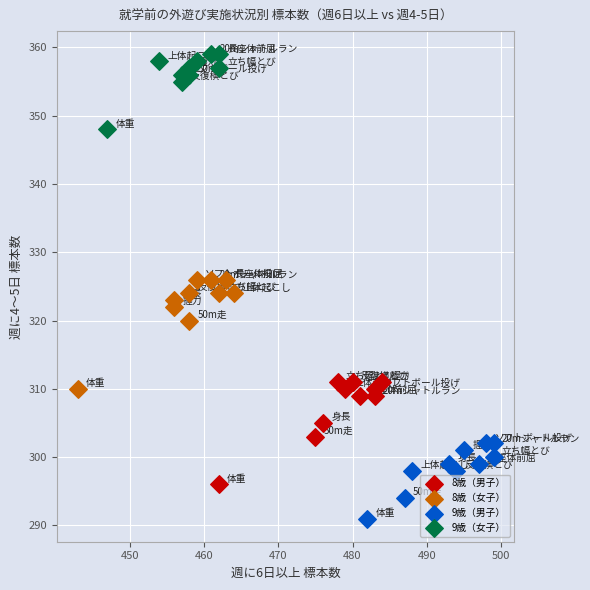

Which series has the widest spread of Y values?

8歳（女子）